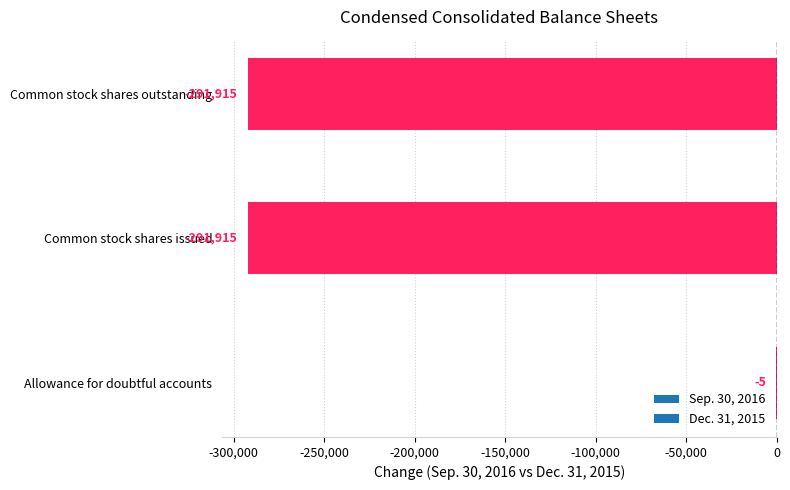

True or false: the data shows -291915 at Common stock shares outstanding.

True